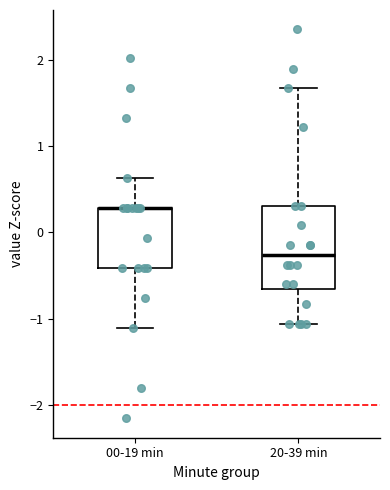

Reading left to right, transcribe this box plot: for each box, give where its median line is, the range the box spans, and where its two whiskers end, as read against the y-axis. The values are not printed on the chart, so give them approximately, as read against the axis.

00-19 min: median 0.3 (drawn on the box's upper edge), box -0.4 to 0.3, whiskers -1.1 to 0.6
20-39 min: median -0.3, box -0.7 to 0.3, whiskers -1.1 to 1.7